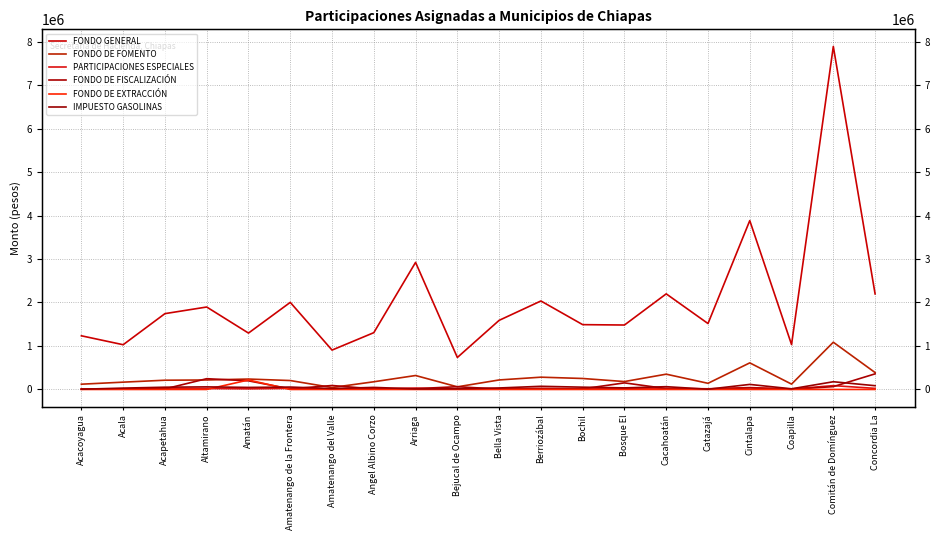

What position from the left is Comitán de Domínguez?

19